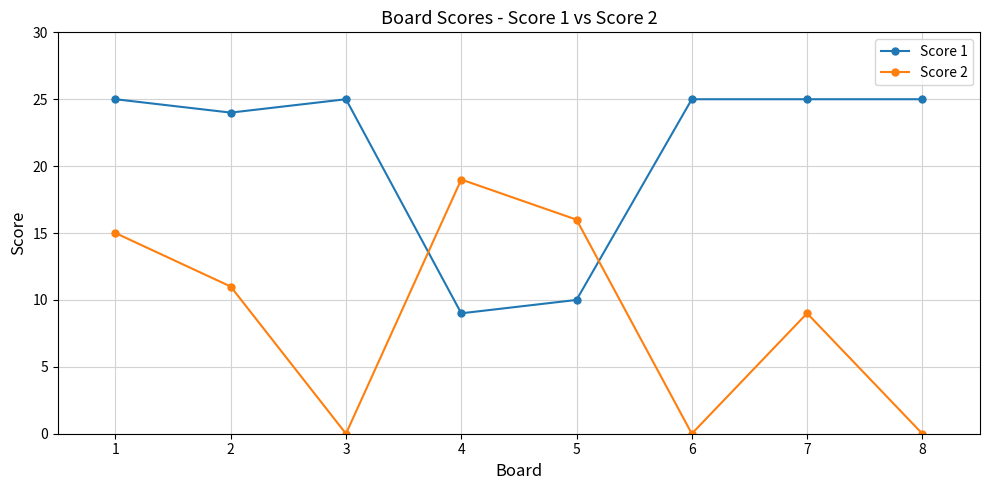

At which label is Score 2 closest to 9?

7